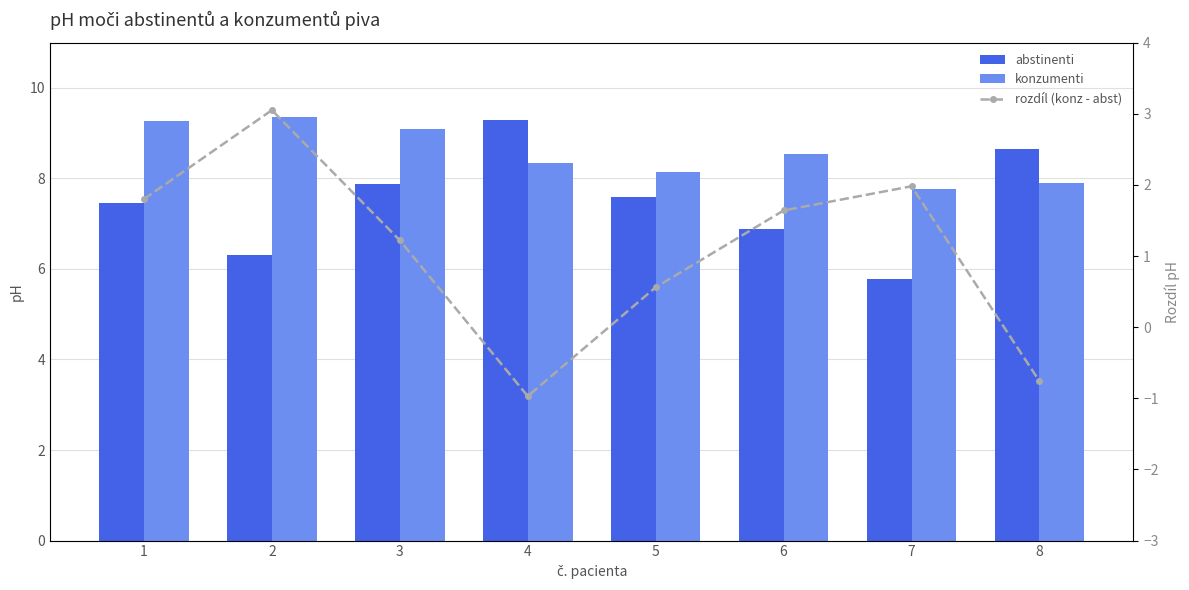

The rozdíl (konz - abst) series shows -1.0 at 4. True or false?

True